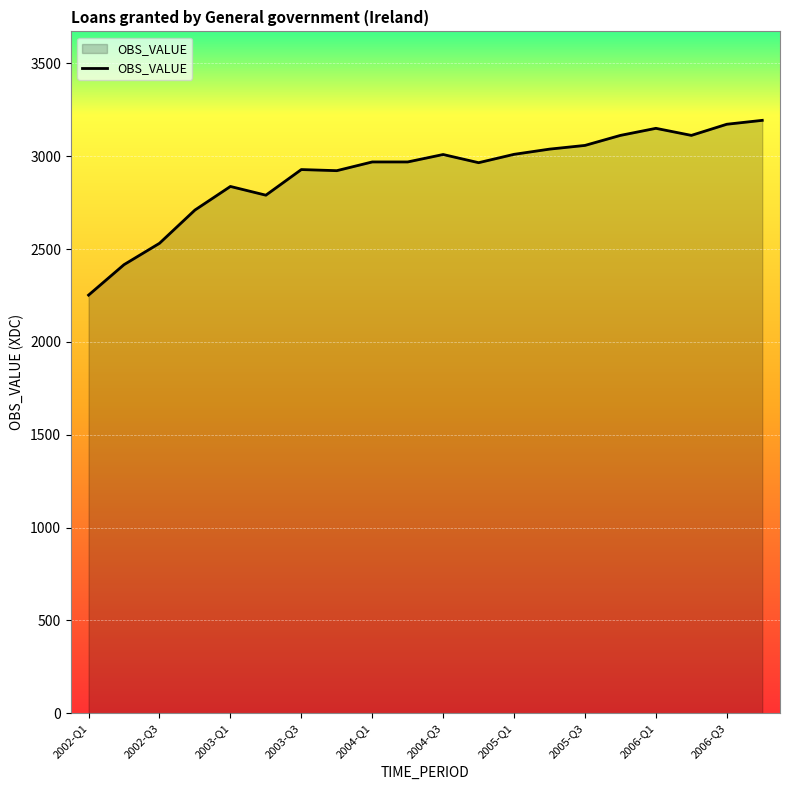

What is the smallest value displayed?

2252